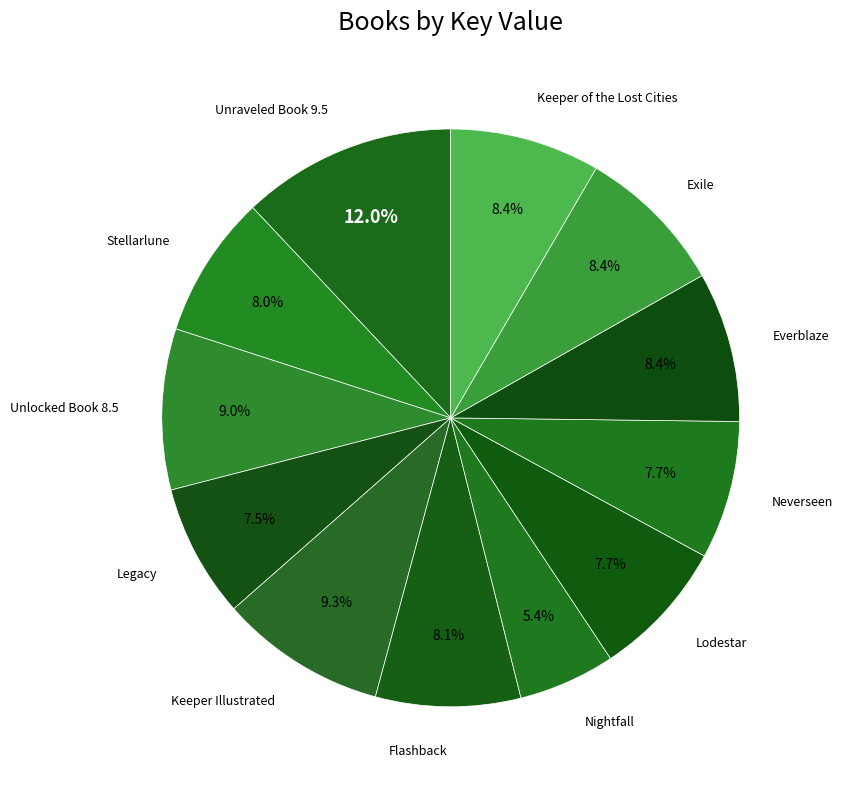

Is it true that Neverseen is 1% of the pie?

False